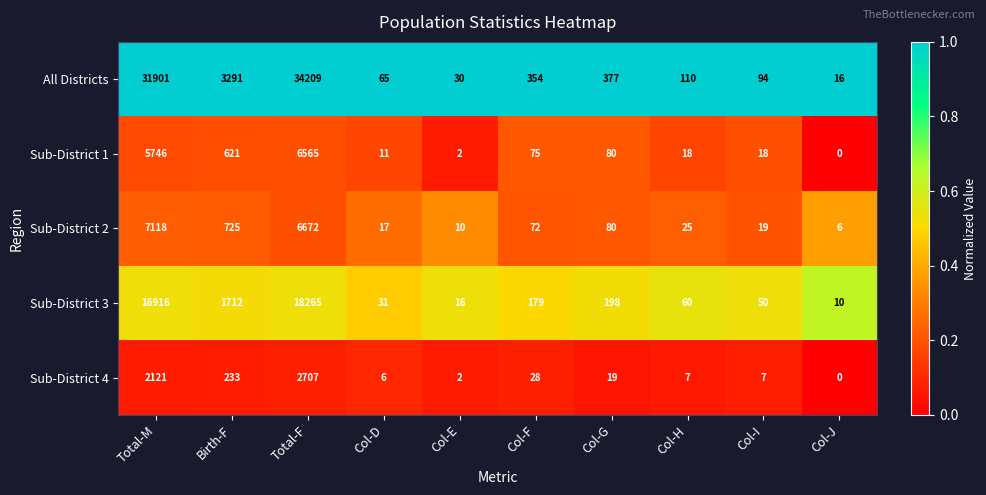

At which label is All Districts closest to 17112?

Birth-F